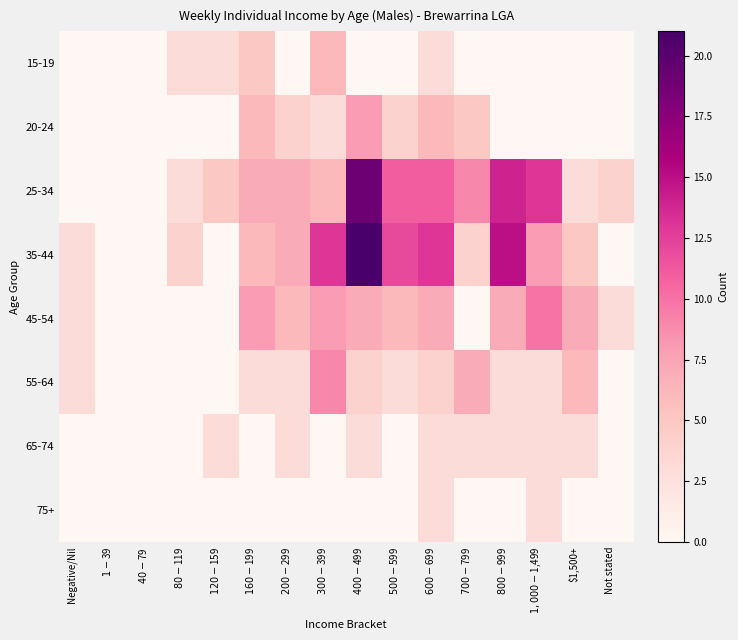

Reading right to left, list all the values displayed in this chart.

15-19: Not stated=0	$1,500+=0	$1,000-$1,499=0	$800-$999=0	$700-$799=0	$600-$699=3	$500-$599=0	$400-$499=0	$300-$399=6	$200-$299=0	$160-$199=5	$120-$159=3	$80-$119=3	$40-$79=0	$1-$39=0	Negative/Nil=0
20-24: Not stated=0	$1,500+=0	$1,000-$1,499=0	$800-$999=0	$700-$799=5	$600-$699=6	$500-$599=4	$400-$499=8	$300-$399=3	$200-$299=4	$160-$199=6	$120-$159=0	$80-$119=0	$40-$79=0	$1-$39=0	Negative/Nil=0
25-34: Not stated=4	$1,500+=3	$1,000-$1,499=13	$800-$999=14	$700-$799=9	$600-$699=11	$500-$599=11	$400-$499=19	$300-$399=6	$200-$299=7	$160-$199=7	$120-$159=5	$80-$119=3	$40-$79=0	$1-$39=0	Negative/Nil=0
35-44: Not stated=0	$1,500+=5	$1,000-$1,499=8	$800-$999=15	$700-$799=4	$600-$699=13	$500-$599=12	$400-$499=21	$300-$399=13	$200-$299=7	$160-$199=6	$120-$159=0	$80-$119=4	$40-$79=0	$1-$39=0	Negative/Nil=3
45-54: Not stated=3	$1,500+=7	$1,000-$1,499=10	$800-$999=7	$700-$799=0	$600-$699=7	$500-$599=6	$400-$499=7	$300-$399=8	$200-$299=6	$160-$199=8	$120-$159=0	$80-$119=0	$40-$79=0	$1-$39=0	Negative/Nil=3
55-64: Not stated=0	$1,500+=6	$1,000-$1,499=3	$800-$999=3	$700-$799=7	$600-$699=4	$500-$599=3	$400-$499=4	$300-$399=9	$200-$299=3	$160-$199=3	$120-$159=0	$80-$119=0	$40-$79=0	$1-$39=0	Negative/Nil=3
65-74: Not stated=0	$1,500+=3	$1,000-$1,499=3	$800-$999=3	$700-$799=3	$600-$699=3	$500-$599=0	$400-$499=3	$300-$399=0	$200-$299=3	$160-$199=0	$120-$159=3	$80-$119=0	$40-$79=0	$1-$39=0	Negative/Nil=0
75+: Not stated=0	$1,500+=0	$1,000-$1,499=3	$800-$999=0	$700-$799=0	$600-$699=3	$500-$599=0	$400-$499=0	$300-$399=0	$200-$299=0	$160-$199=0	$120-$159=0	$80-$119=0	$40-$79=0	$1-$39=0	Negative/Nil=0